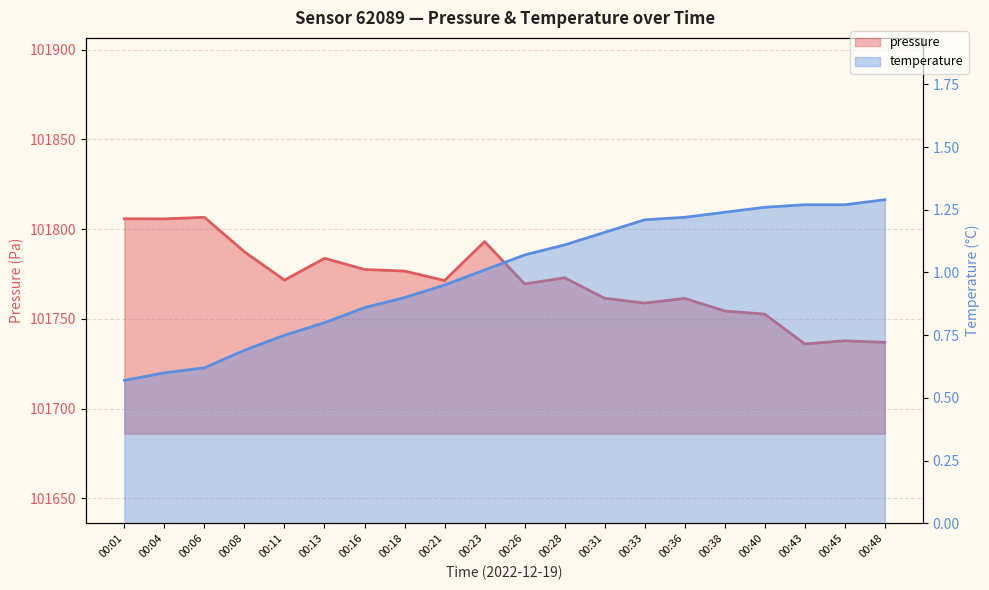

Where does the temperature series first go above 1?

00:23